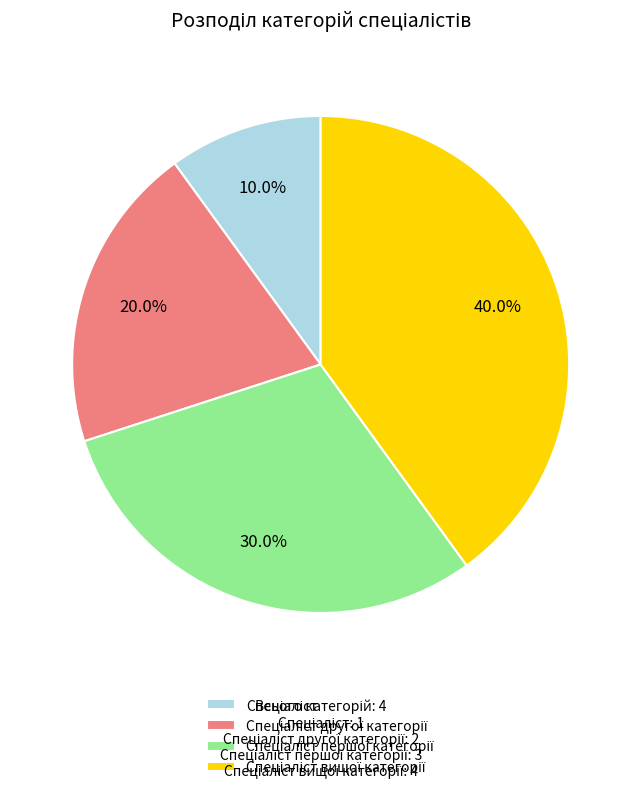

Is there a majority slice in this chart?

No